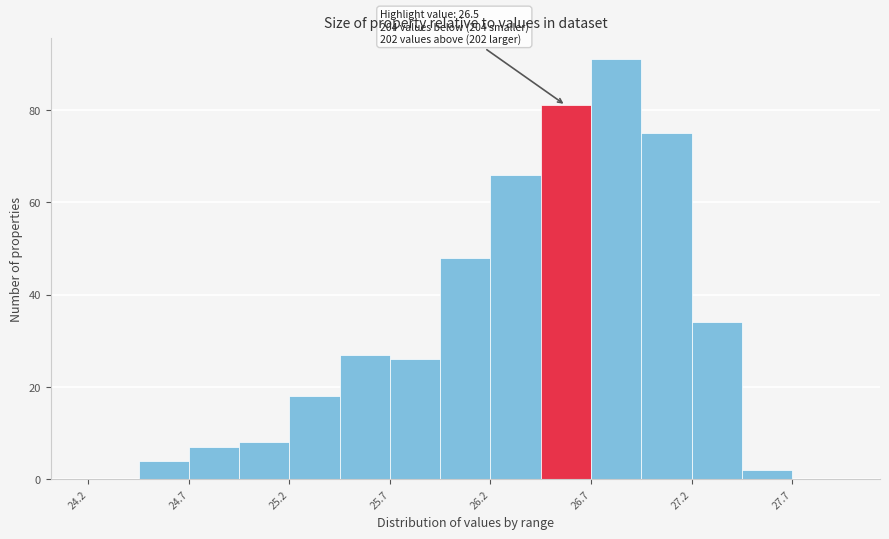

Which range on the x-axis has the tallest bar?

26.70 to 26.95